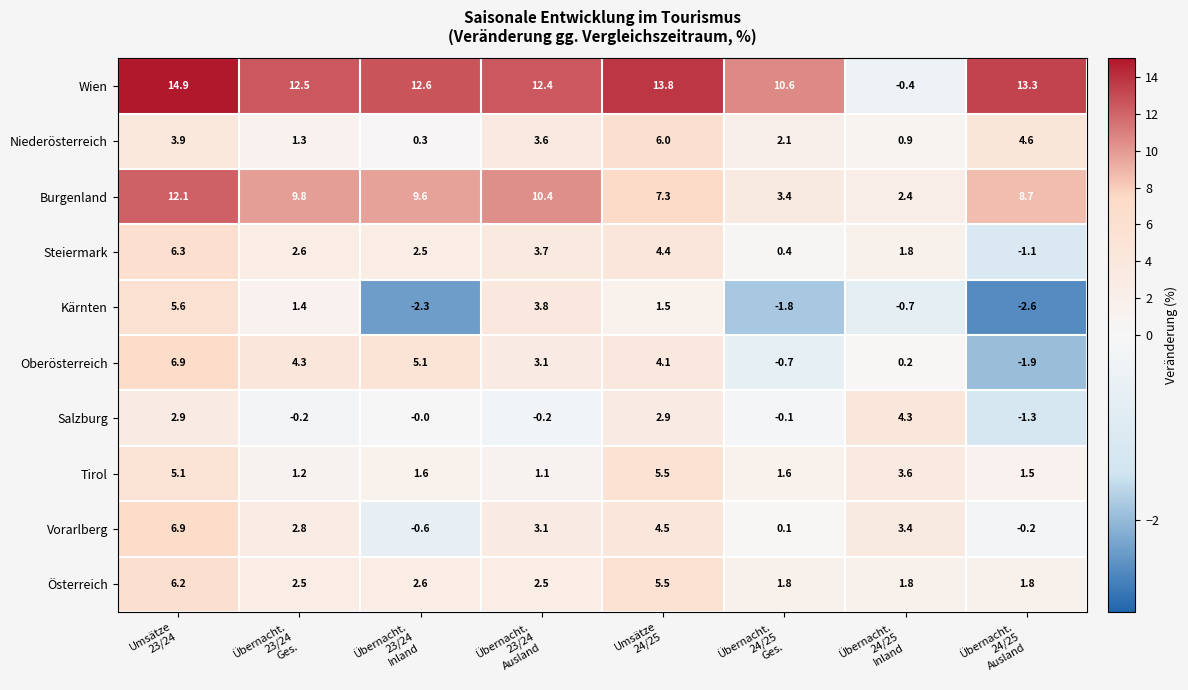

Which series has the largest range (max minus min)?

Wien